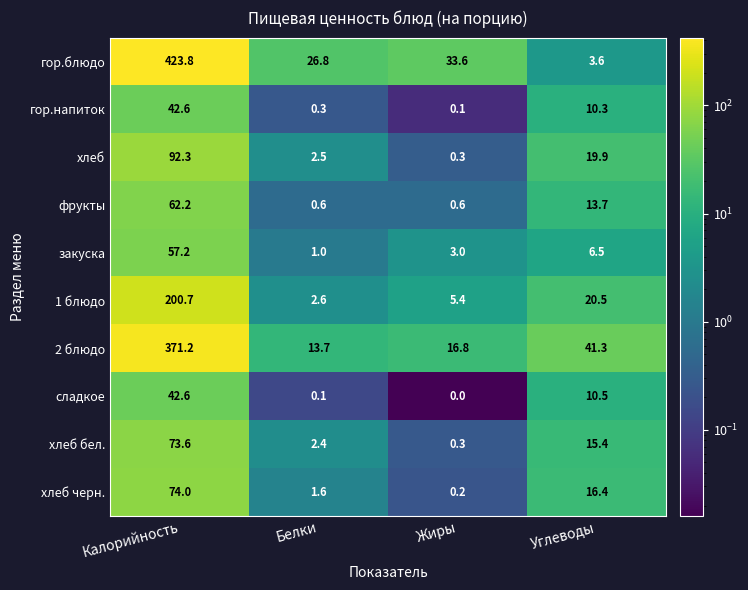

What is the maximum value shown in the chart?

423.8